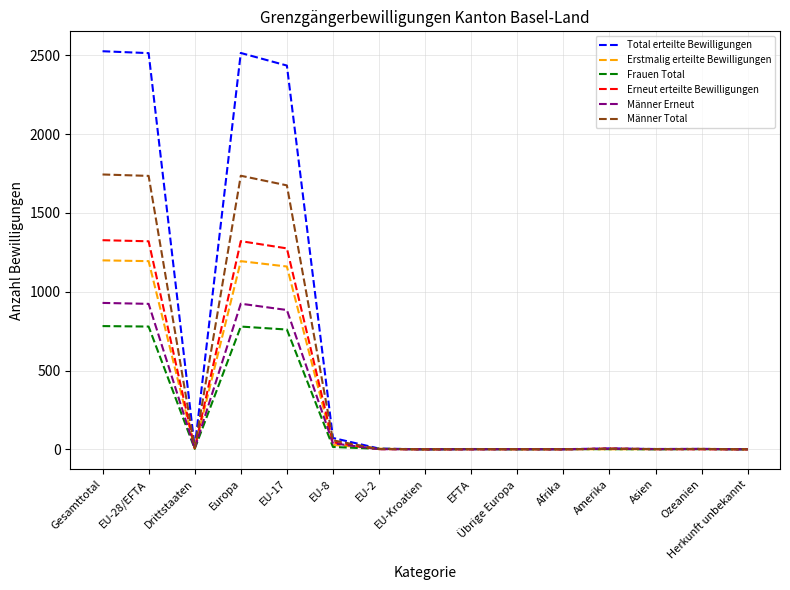

The value of Männer Erneut at Gesamttotal is 569. True or false?

False